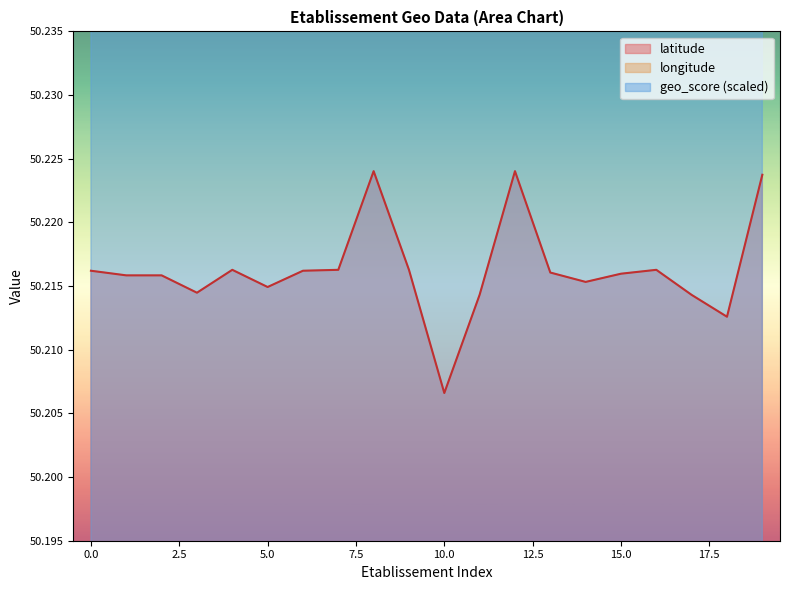

What is the maximum value for geo_score?

59.6